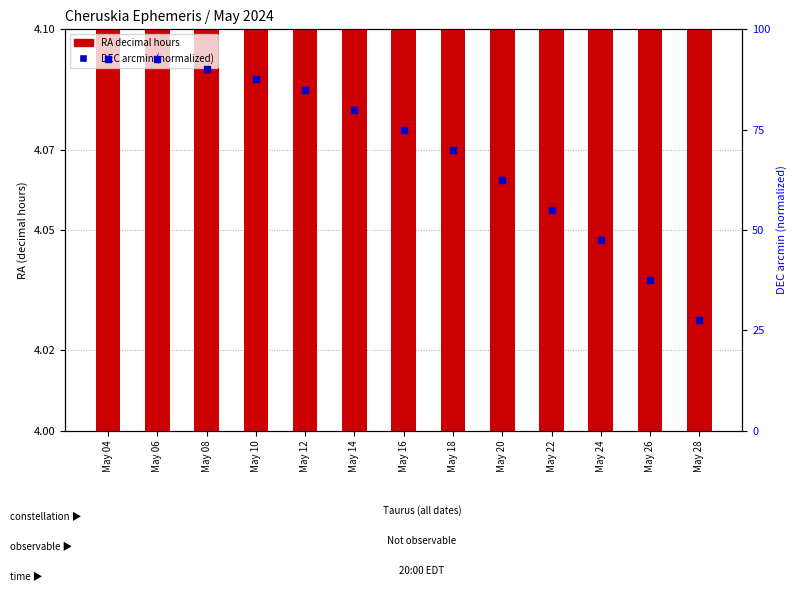

What is the total value across all series at May 28?

33.1